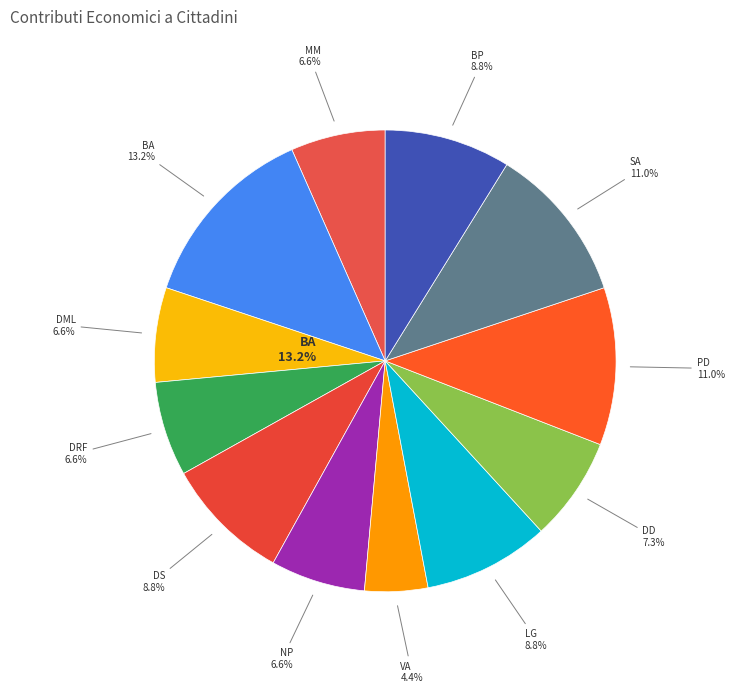

Rank the categories by value from highest to lowest.

BA, PD, SA, DS, LG, BP, DD, MM, DML, DRF, NP, VA